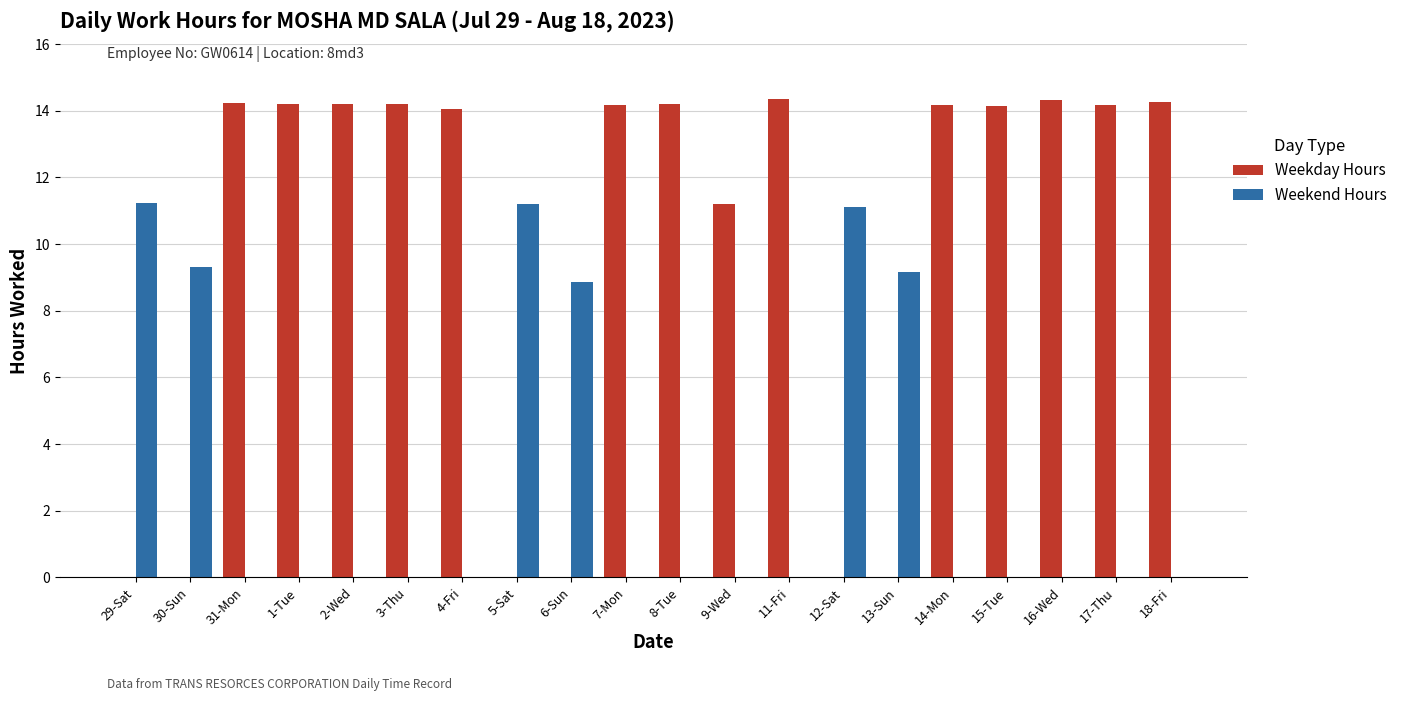

Which series has the largest total across all categories?

Weekday Hours